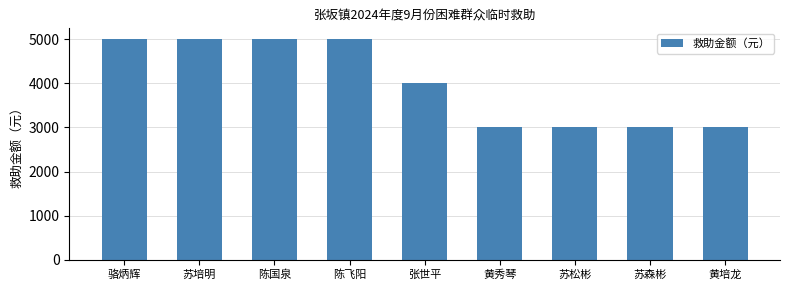

The value at 骆炳辉 is 2388. True or false?

False